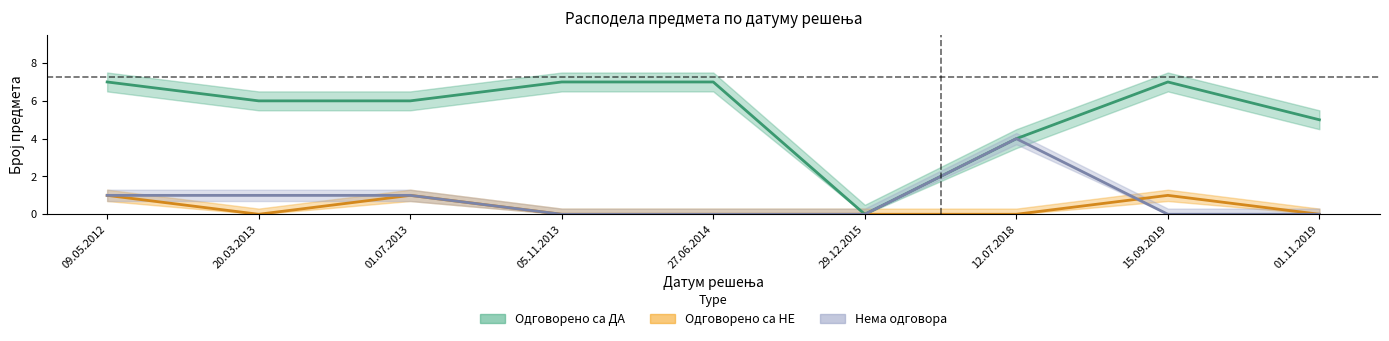

The value of Одговорено са ДА at 01.07.2013 is 6. True or false?

True